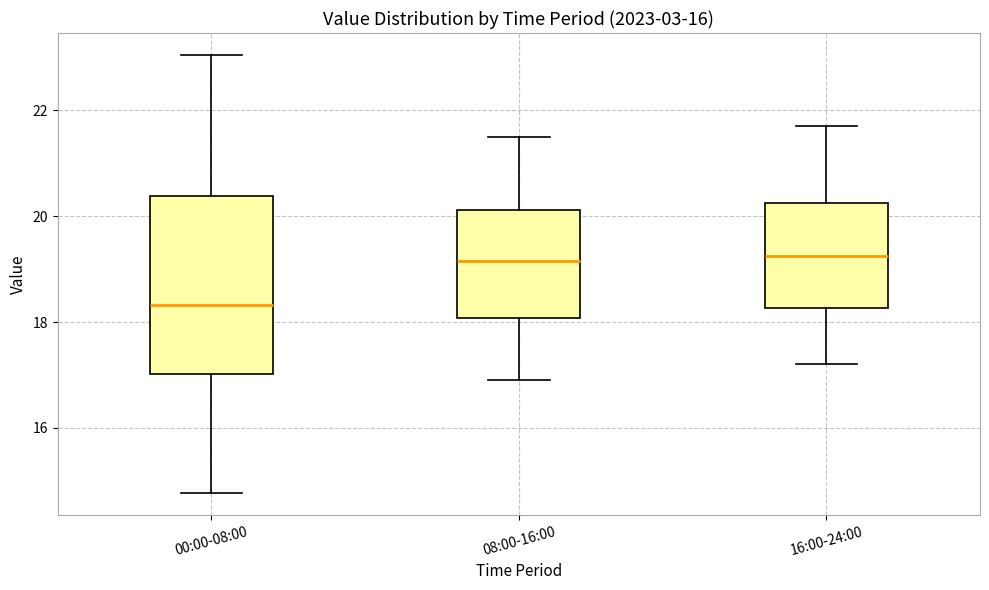

Reading left to right, read every box against the y-axis: the position of its median line, the range the box covers, and the ends of its whiskers. The values are not printed on the chart, so give them approximately, as read against the axis.

00:00-08:00: median 18.4, box 17.0 to 20.4, whiskers 14.8 to 23.0
08:00-16:00: median 19.2, box 18.0 to 20.2, whiskers 17.0 to 21.6
16:00-24:00: median 19.2, box 18.2 to 20.2, whiskers 17.2 to 21.8